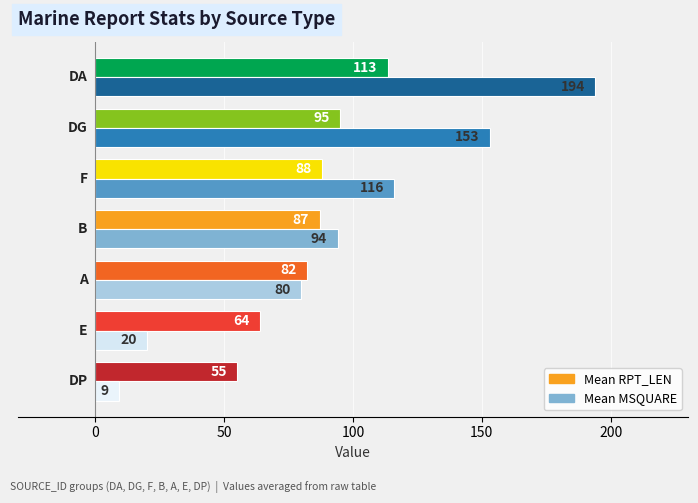

What is the difference between the maximum and minimum values in the Mean RPT_LEN series?

58.5